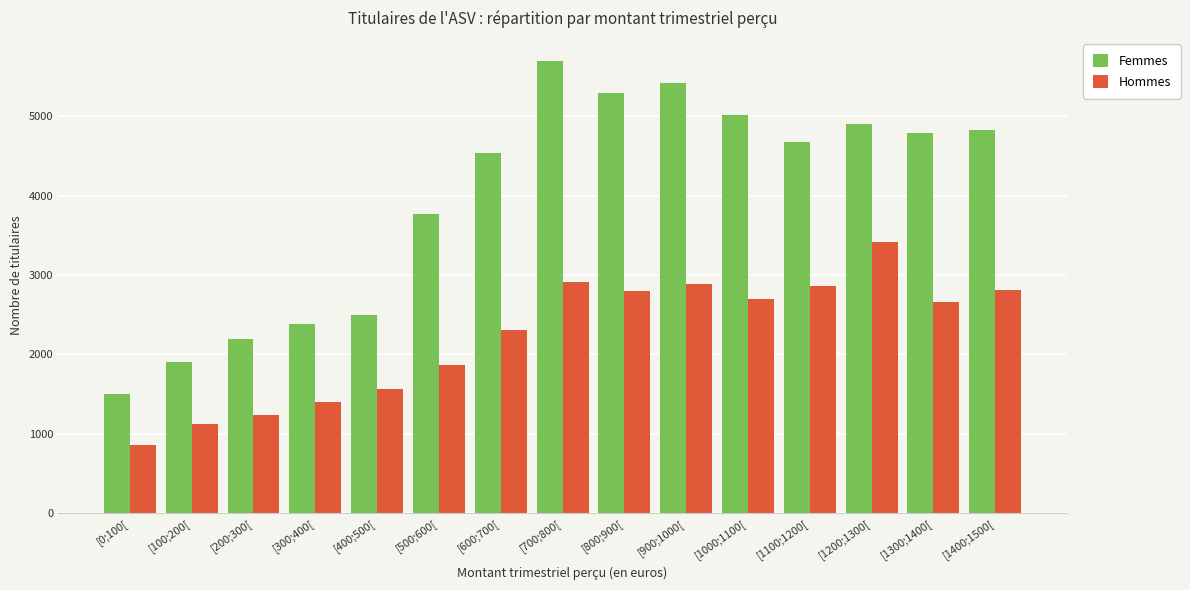

What is the maximum value for Hommes?

3420